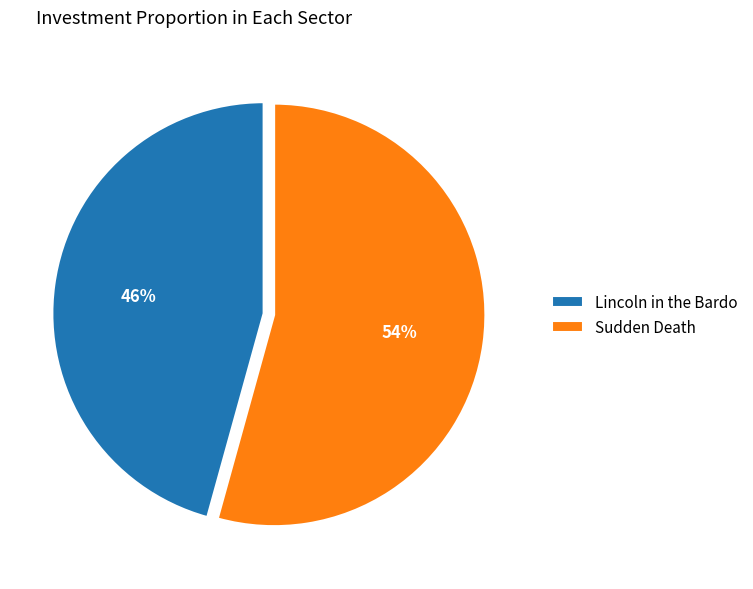

To the nearest percent, what is the combined percentage of Sudden Death and Lincoln in the Bardo?

100%